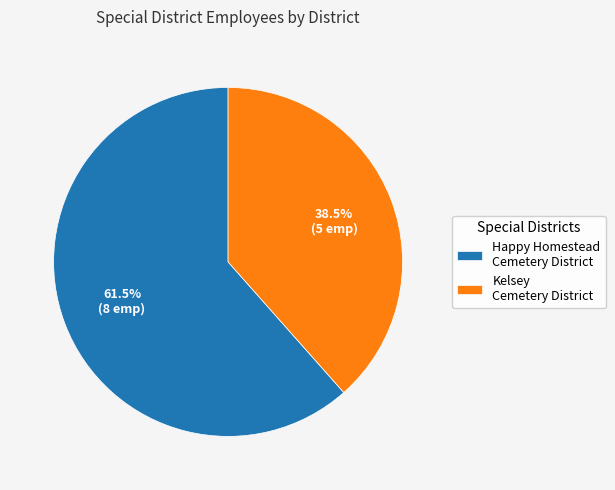

Is Happy Homestead Cemetery District the majority of the pie?

Yes